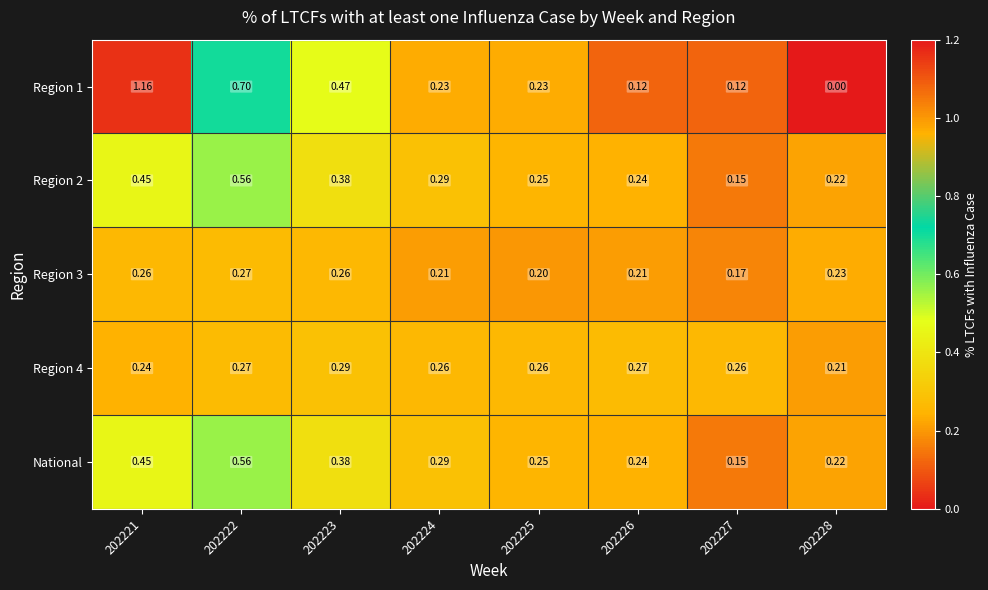

Is the value of Region 3 at 202224 greater than the value of Region 1 at 202225?

No